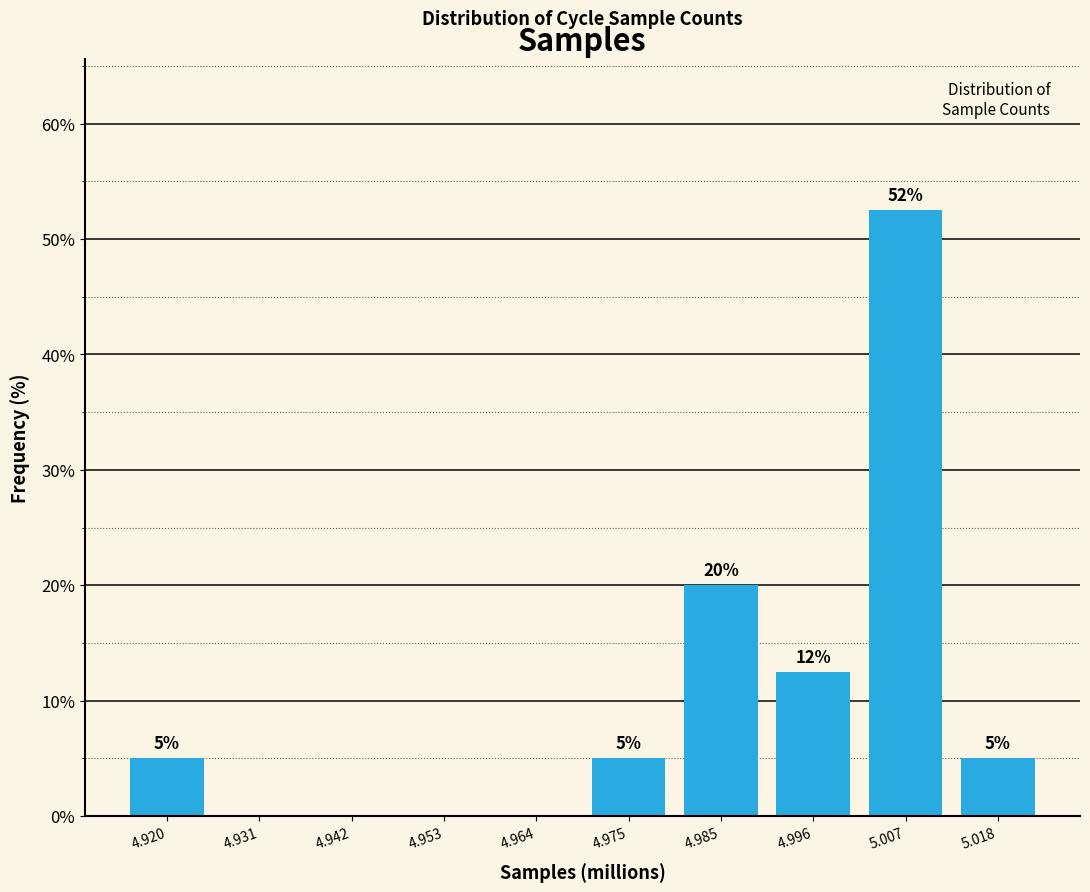

Which has a higher value, 5.018 or 4.953?

5.018